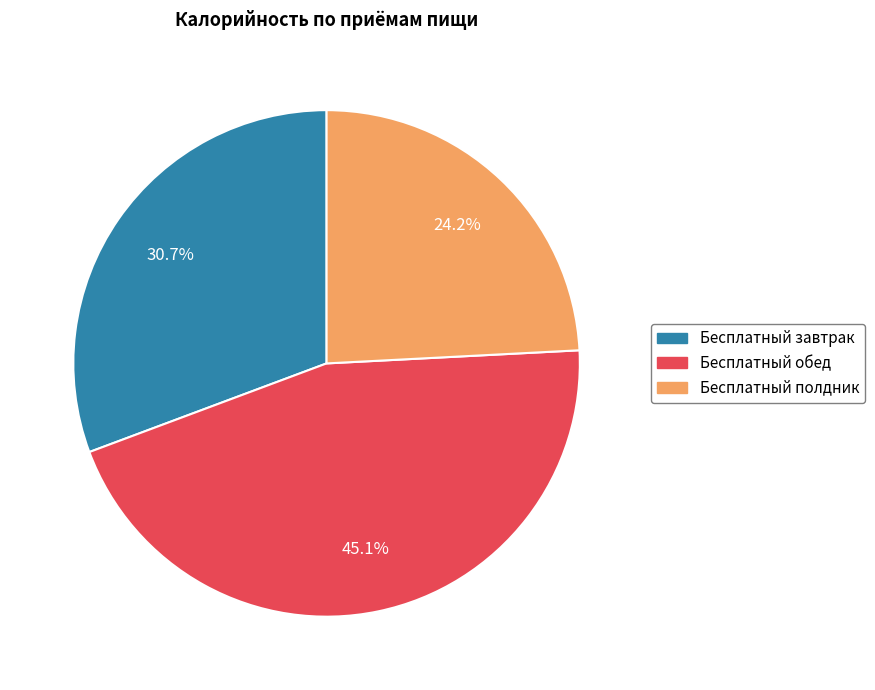

What is the ratio of the value at Бесплатный обед to the value at Бесплатный завтрак?

1.5